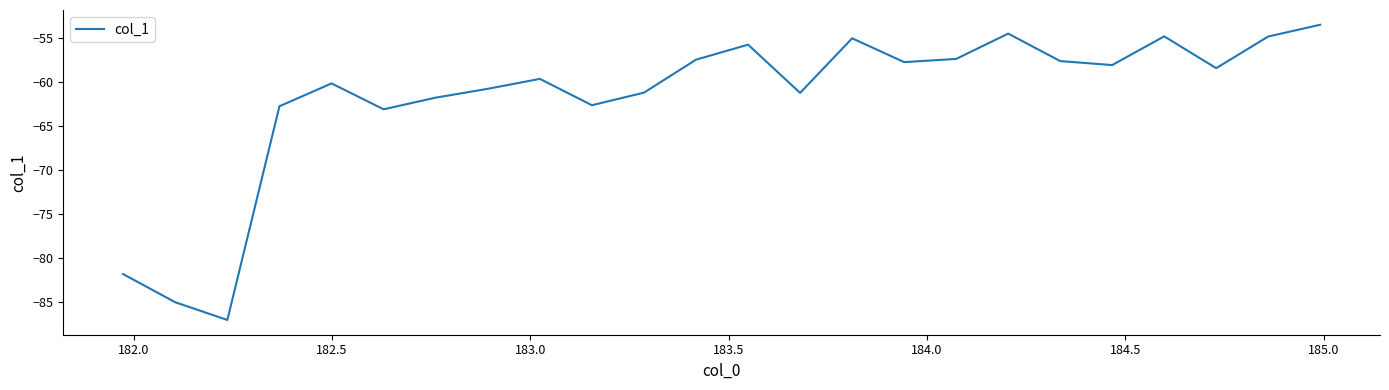

What is the greatest value displayed?

-53.5